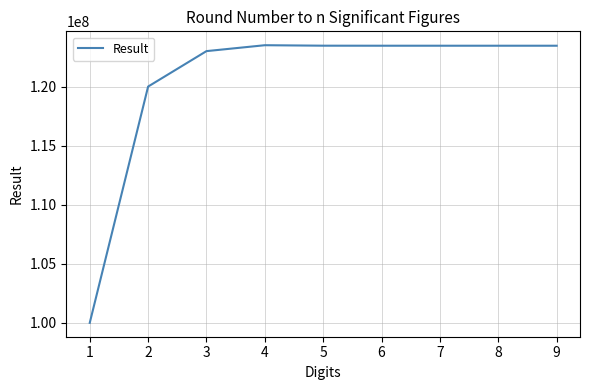

What is the minimum value shown in the chart?

100000000